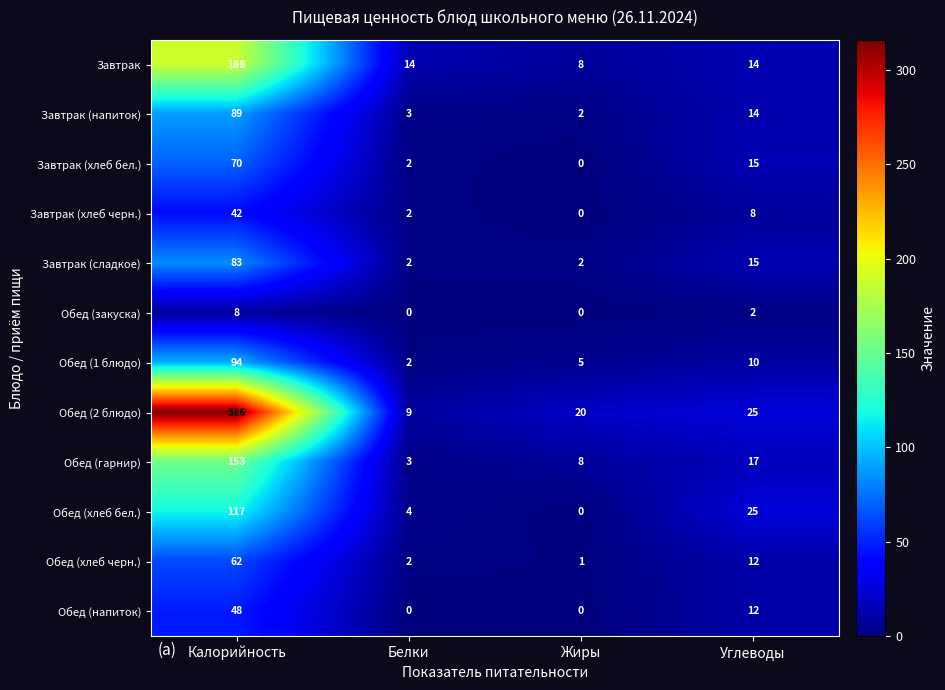

What is the difference between the Завтрак (хлеб черн.) values at Углеводы and Калорийность?

34